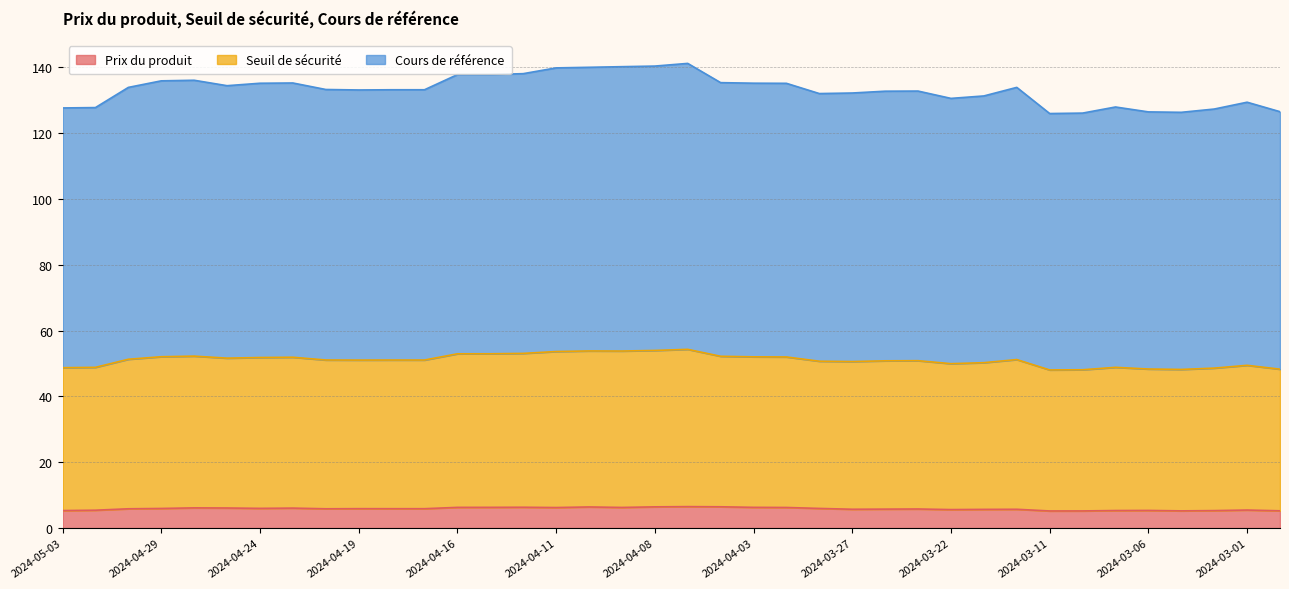

What is the maximum value shown in the chart?

141.2